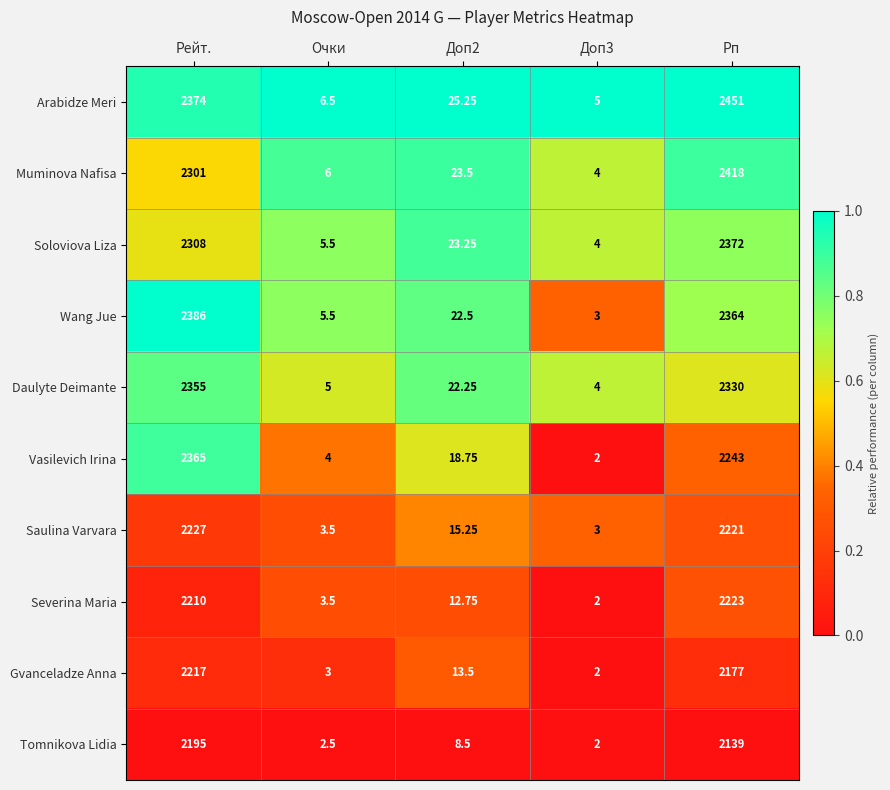

Which series has the largest total across all categories?

Arabidze Meri